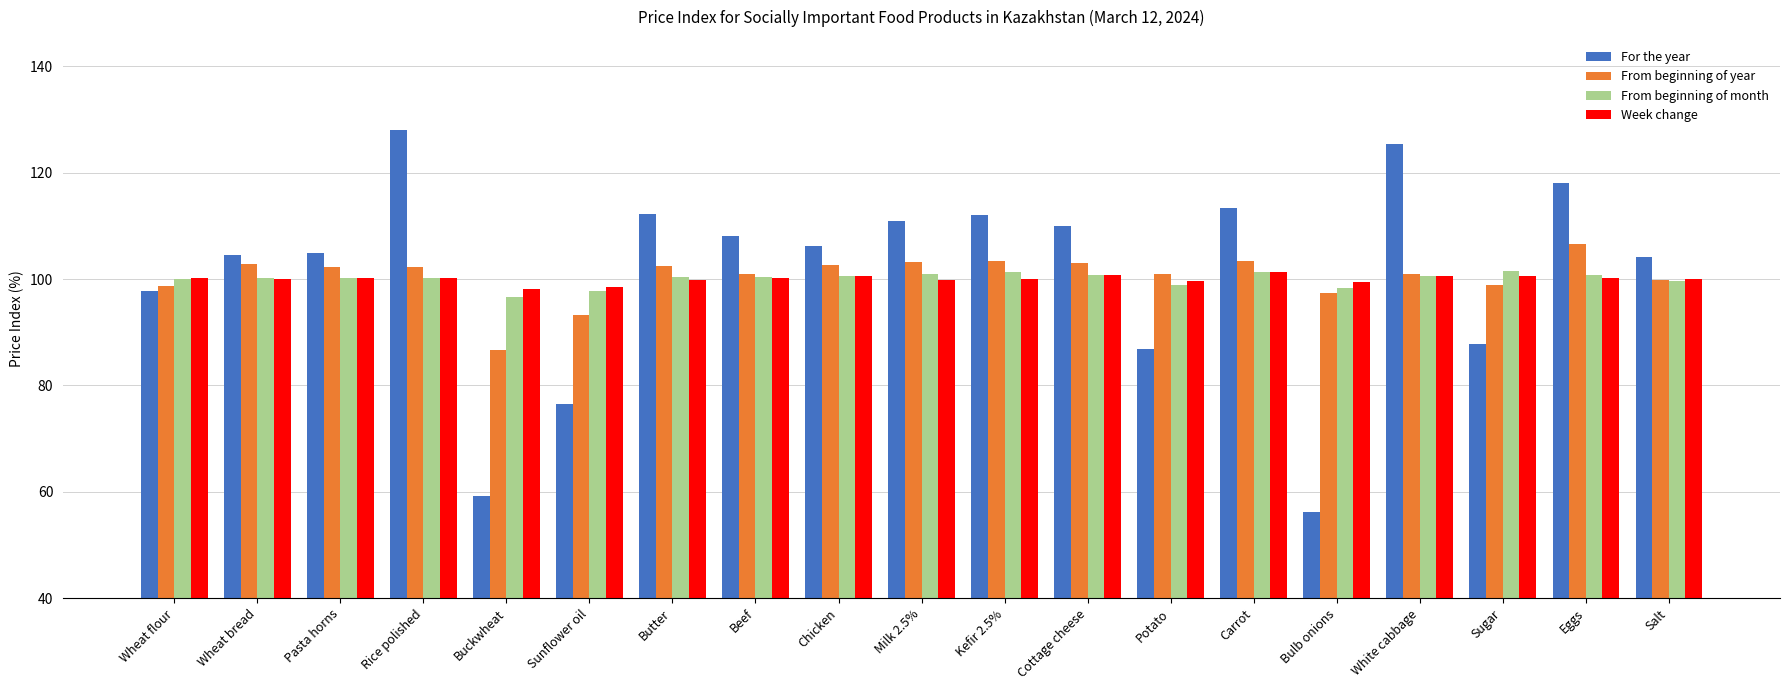

Which category has the lowest value across all series?

Bulb onions